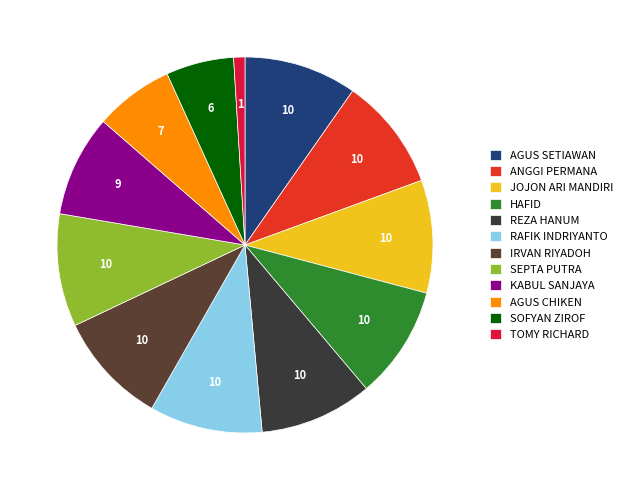

Combined, do TOMY RICHARD and SEPTA PUTRA account for over 50%?

No